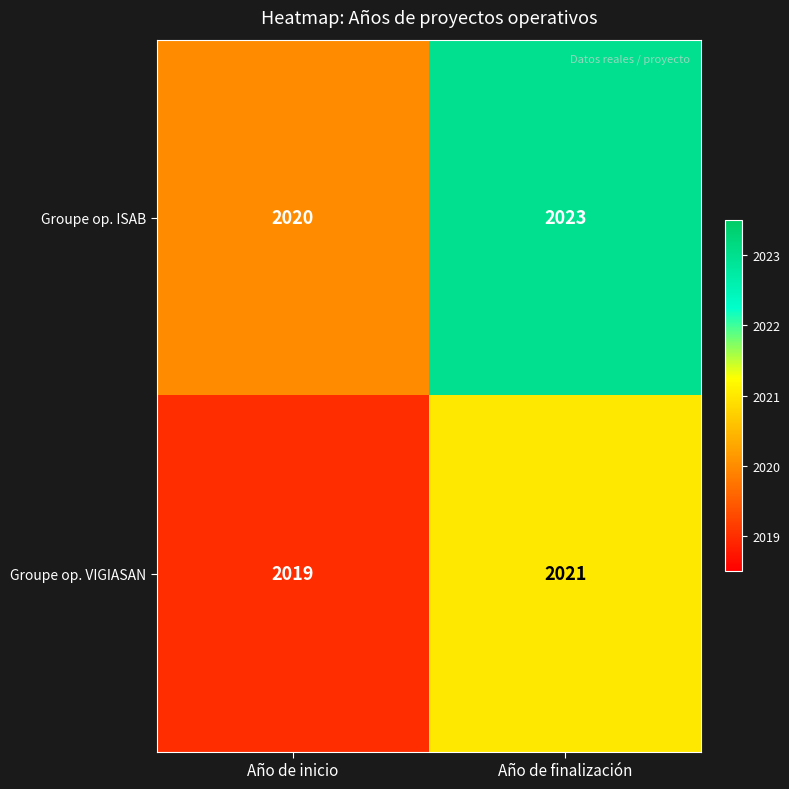

What is the average value of the Groupe op. ISAB series?

2022